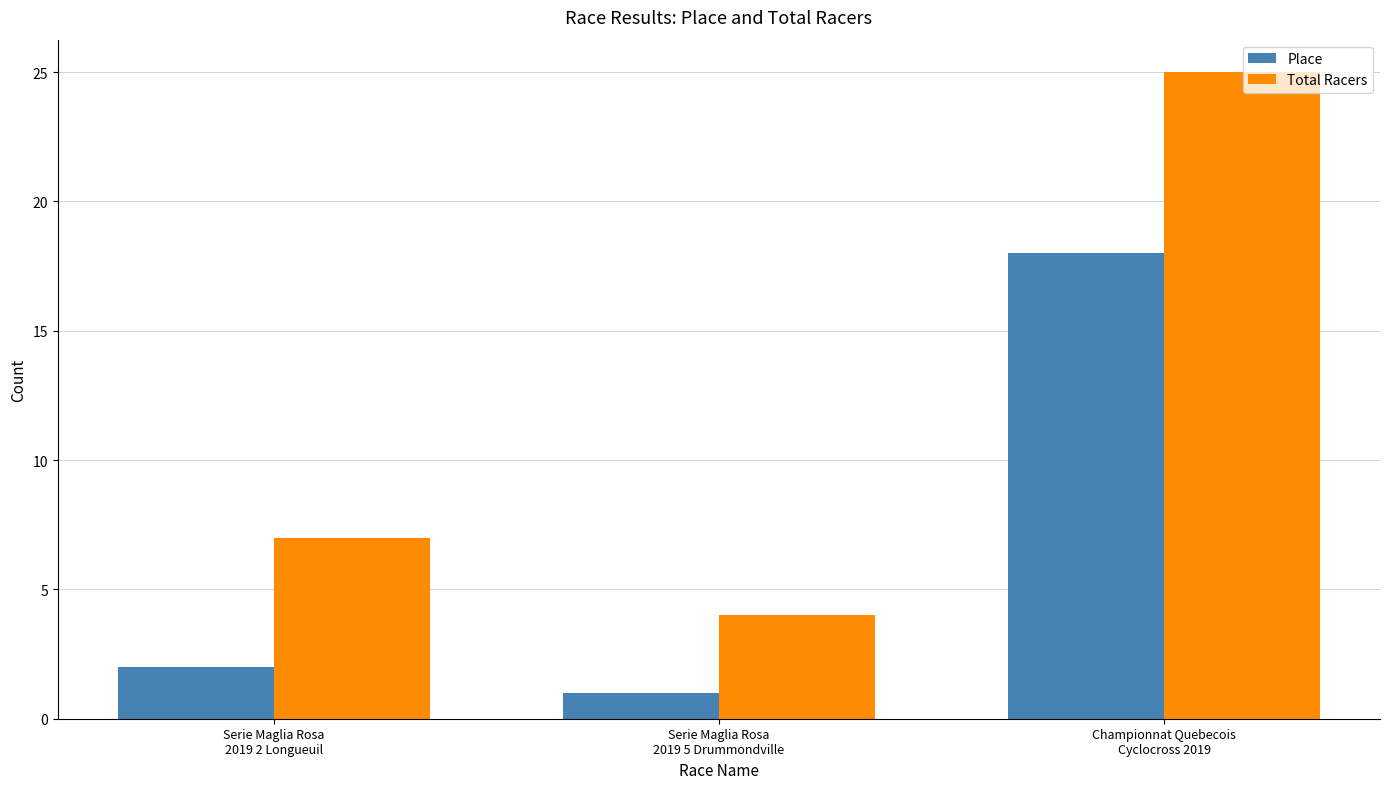

Count the number of categories in the chart.

3